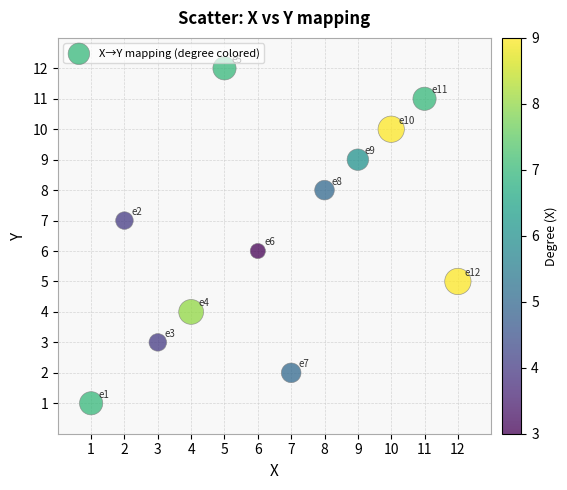

What is the range of Y values (max minus min)?

11